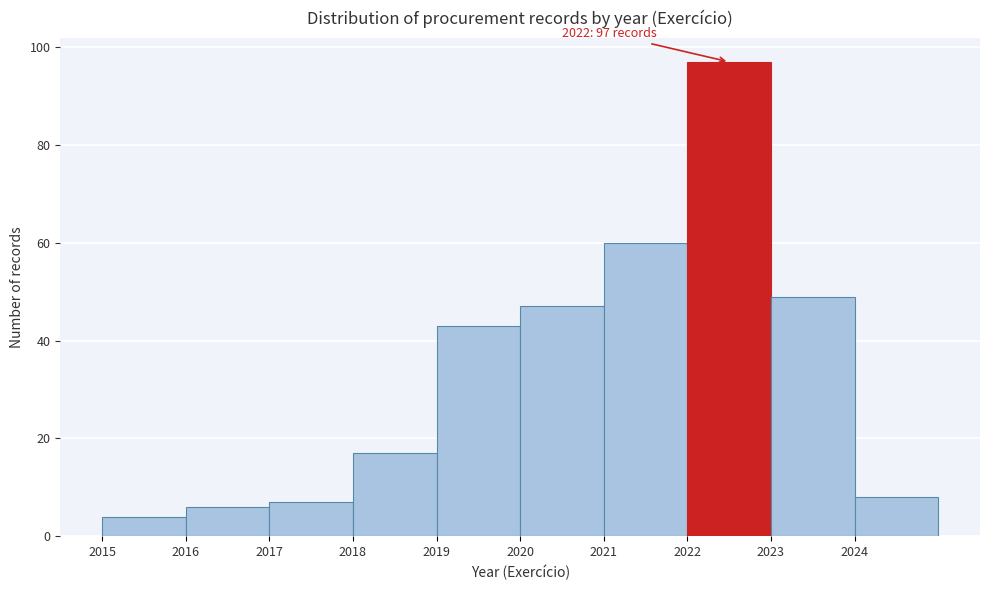

Which range on the x-axis has the tallest bar?

2022 to 2023